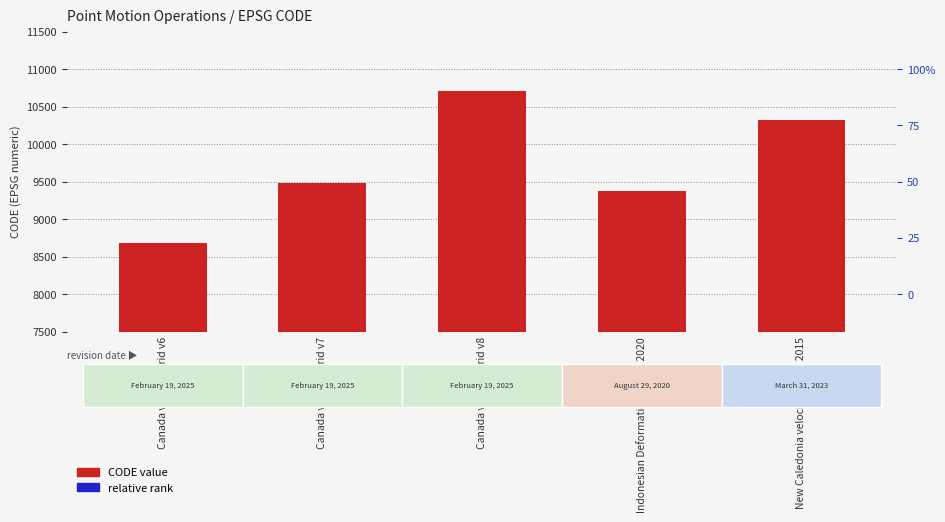

Where does the CODE value series first go above 9483?

Canada velocity grid v8